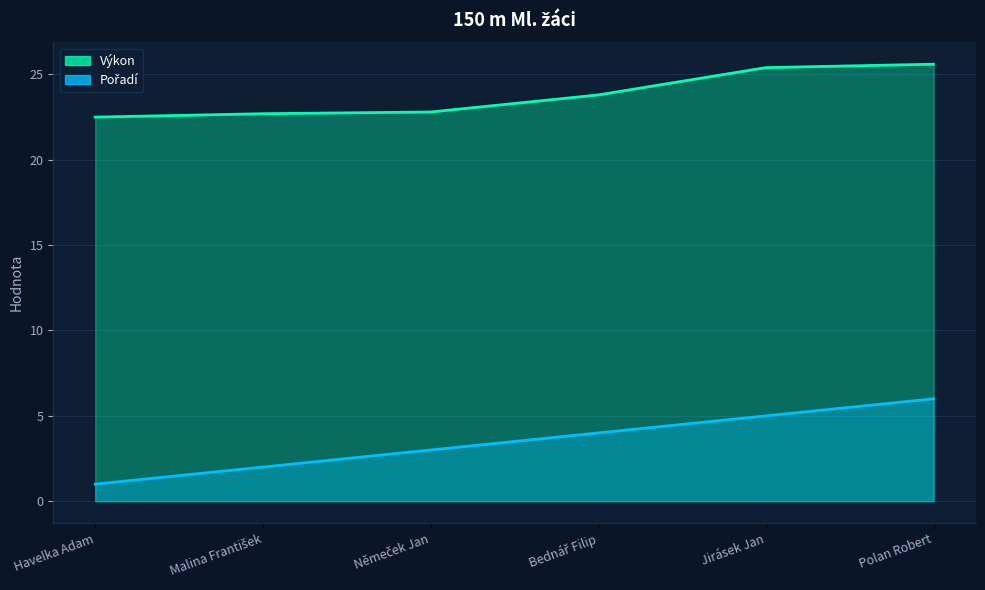

True or false: Výkon and Pořadí cross at least once.

False